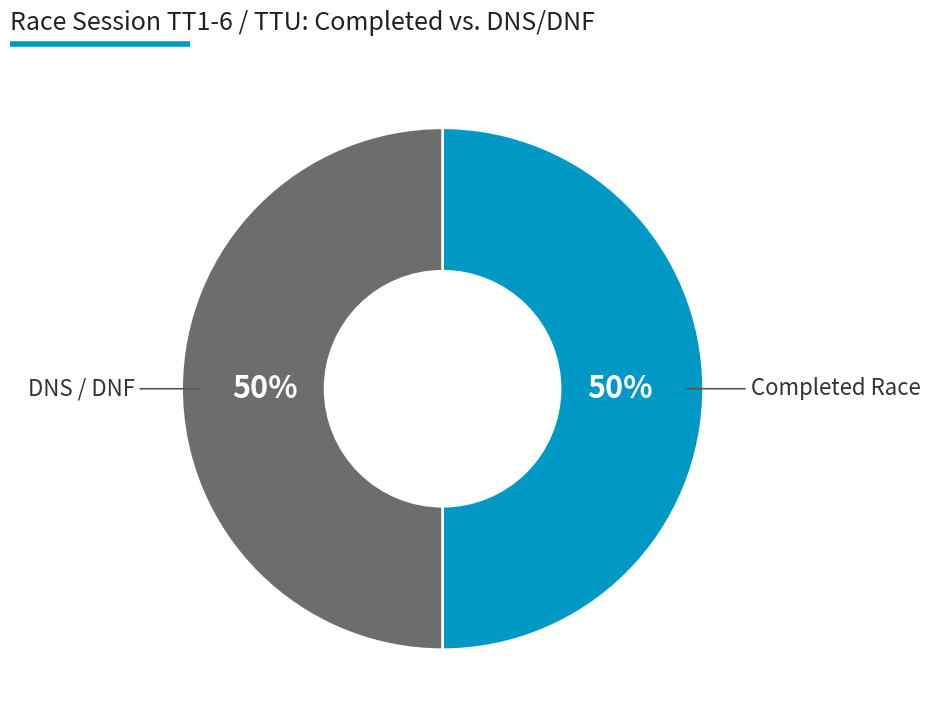

To the nearest percent, what is the average slice percentage?

50%